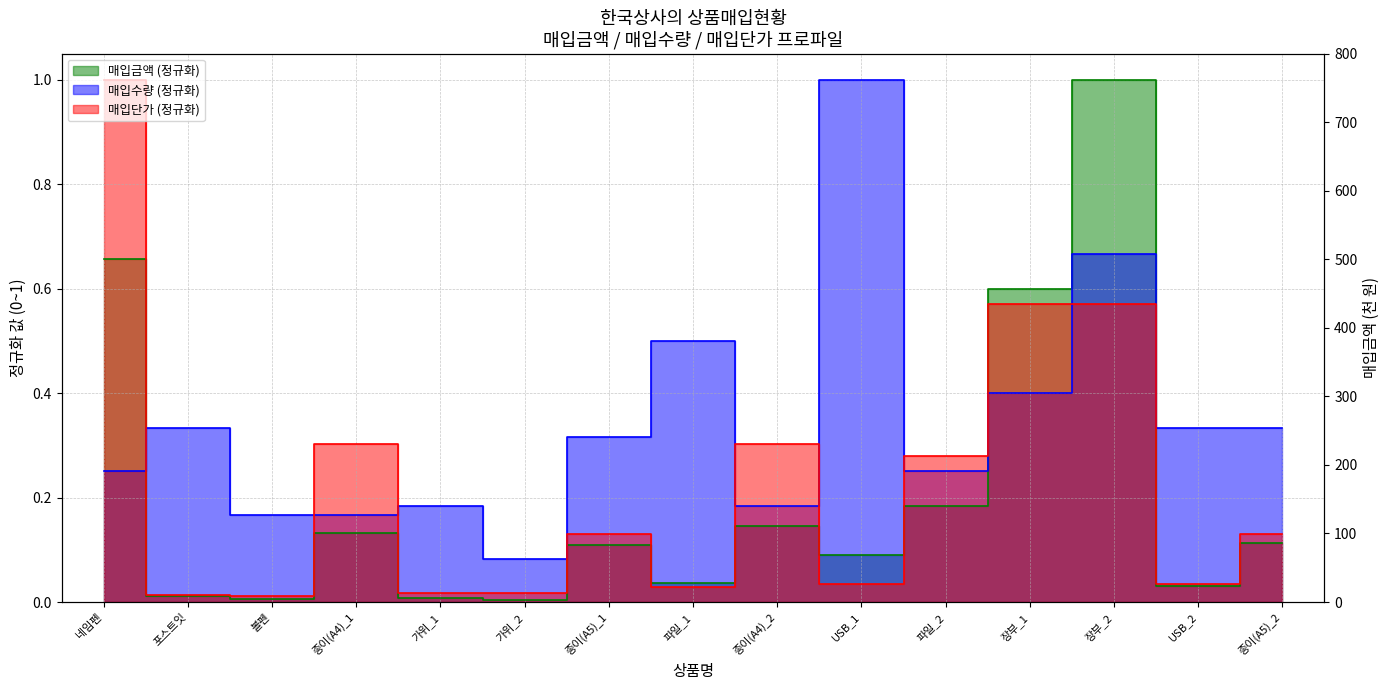

Is the value of 매입금액 at 가위_2 greater than the value of 매입수량 at 종이(A5)_2?

No